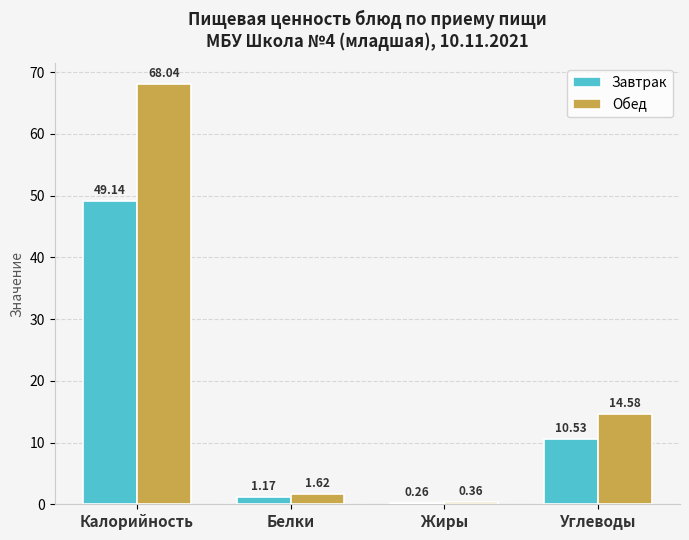

What is the label of the 1st bar from the right?

Углеводы